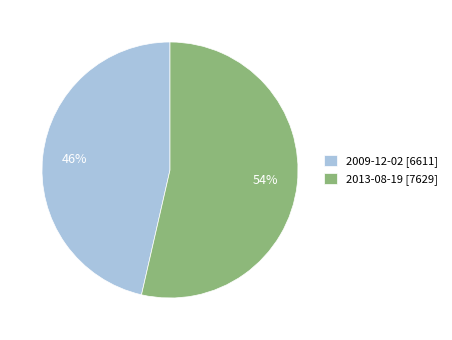

Combined, do 2009-12-02 [6611] and 2013-08-19 [7629] account for over 50%?

Yes